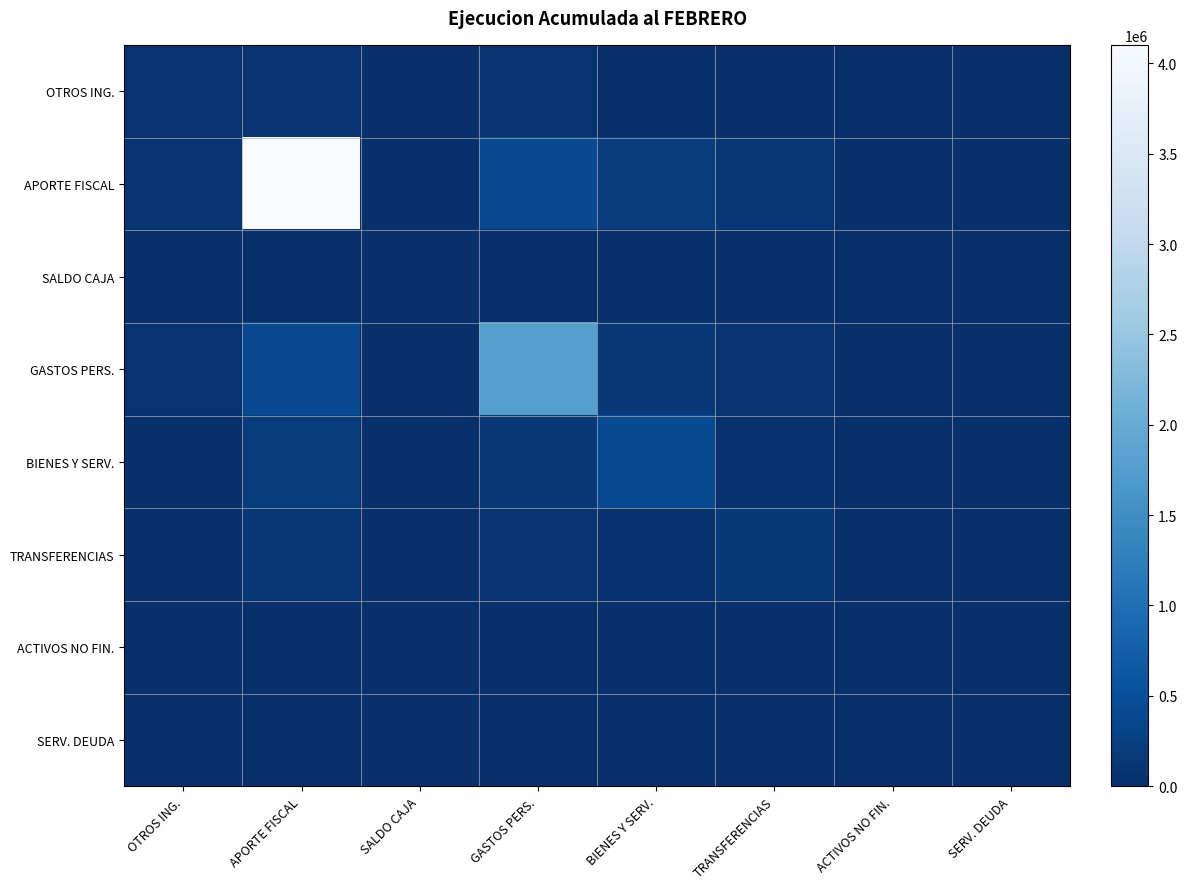

Reading right to left, transcribe all the data shown in this chart.

OTROS ING.: SERV. DEUDA=0.0	ACTIVOS NO FIN.=0.0	TRANSFERENCIAS=14732.1	BIENES Y SERV.=24138.9	GASTOS PERS.=49825.4	SALDO CAJA=0.0	APORTE FISCAL=75658.1	OTROS ING.=62010.0
APORTE FISCAL: SERV. DEUDA=0.0	ACTIVOS NO FIN.=0.0	TRANSFERENCIAS=119830.3	BIENES Y SERV.=196344.9	GASTOS PERS.=405278.8	SALDO CAJA=0.0	APORTE FISCAL=4102675.0	OTROS ING.=75658.1
SALDO CAJA: SERV. DEUDA=0.0	ACTIVOS NO FIN.=0.0	TRANSFERENCIAS=0.0	BIENES Y SERV.=0.0	GASTOS PERS.=0.0	SALDO CAJA=0.0	APORTE FISCAL=0.0	OTROS ING.=0.0
GASTOS PERS.: SERV. DEUDA=0.0	ACTIVOS NO FIN.=0.0	TRANSFERENCIAS=78915.5	BIENES Y SERV.=129305.0	GASTOS PERS.=1779337.0	SALDO CAJA=0.0	APORTE FISCAL=405278.8	OTROS ING.=49825.4
BIENES Y SERV.: SERV. DEUDA=0.0	ACTIVOS NO FIN.=0.0	TRANSFERENCIAS=38232.1	BIENES Y SERV.=417628.0	GASTOS PERS.=129305.0	SALDO CAJA=0.0	APORTE FISCAL=196344.9	OTROS ING.=24138.9
TRANSFERENCIAS: SERV. DEUDA=0.0	ACTIVOS NO FIN.=0.0	TRANSFERENCIAS=155555.0	BIENES Y SERV.=38232.1	GASTOS PERS.=78915.5	SALDO CAJA=0.0	APORTE FISCAL=119830.3	OTROS ING.=14732.1
ACTIVOS NO FIN.: SERV. DEUDA=0.0	ACTIVOS NO FIN.=0.0	TRANSFERENCIAS=0.0	BIENES Y SERV.=0.0	GASTOS PERS.=0.0	SALDO CAJA=0.0	APORTE FISCAL=0.0	OTROS ING.=0.0
SERV. DEUDA: SERV. DEUDA=0.0	ACTIVOS NO FIN.=0.0	TRANSFERENCIAS=0.0	BIENES Y SERV.=0.0	GASTOS PERS.=0.0	SALDO CAJA=0.0	APORTE FISCAL=0.0	OTROS ING.=0.0